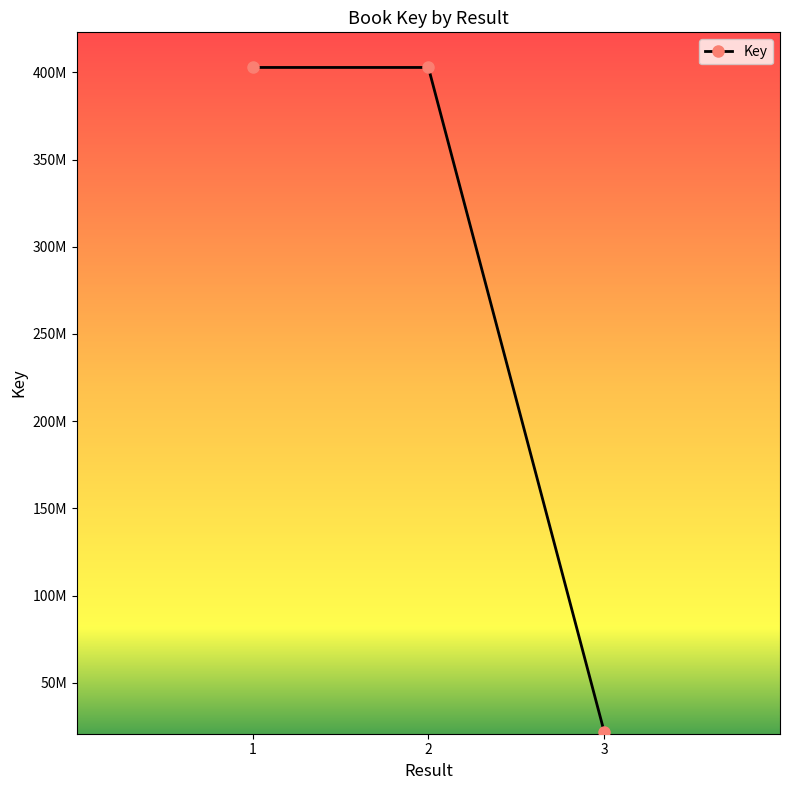

What is the change in value from 1 to 3?

-381012625